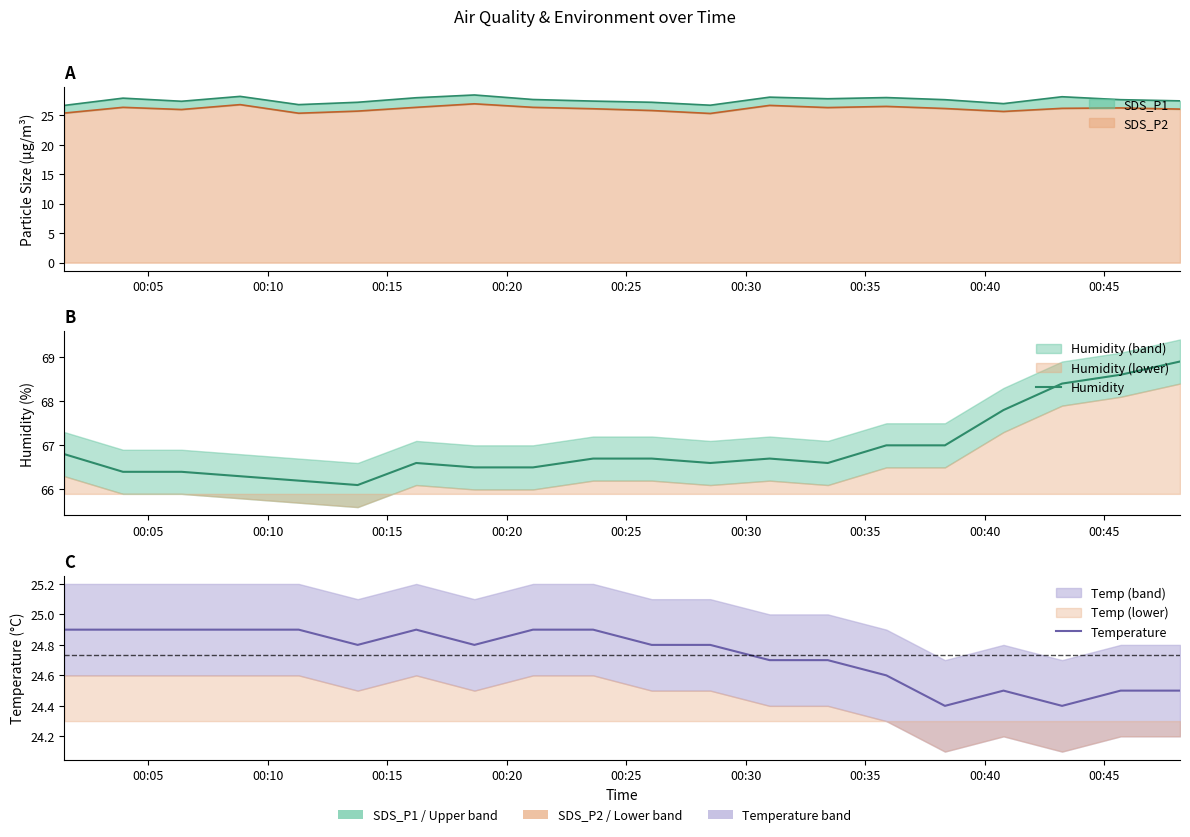

At 00:10, list the series in order from smallest to largest.

Temperature, Humidity